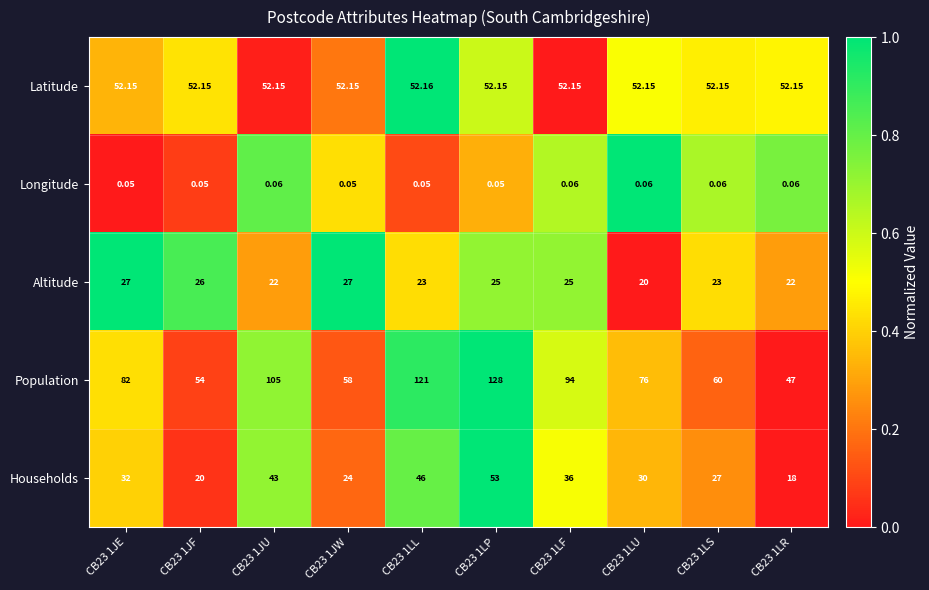

List the series in order of their peak value, lowest first.

Longitude, Altitude, Latitude, Households, Population